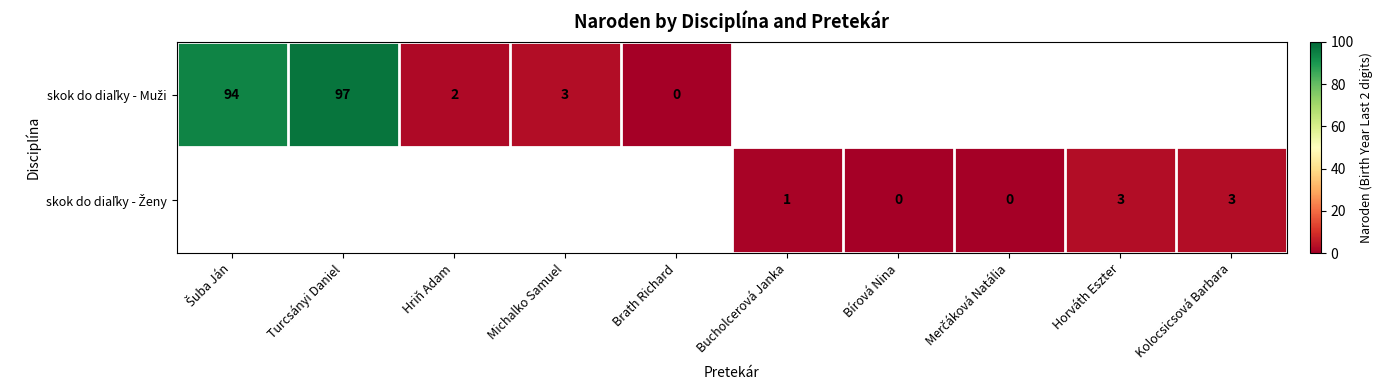

At which category does the chart reach its peak across all series?

Turcsányi Daniel